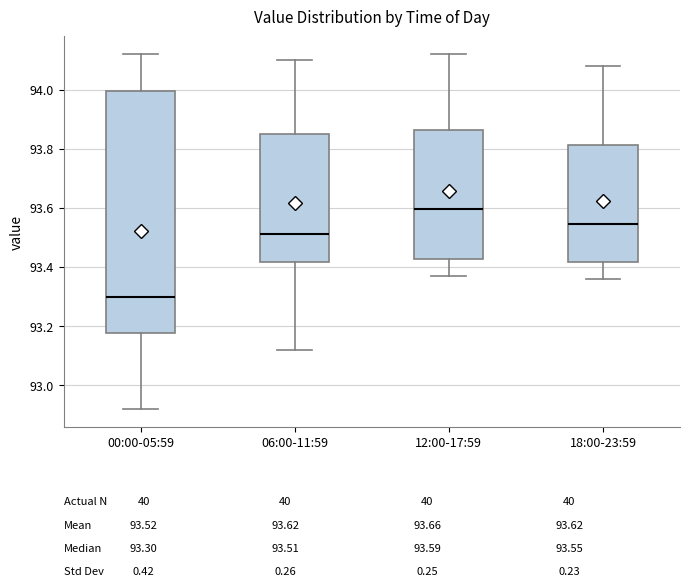

Which box's median line is the highest?

12:00-17:59